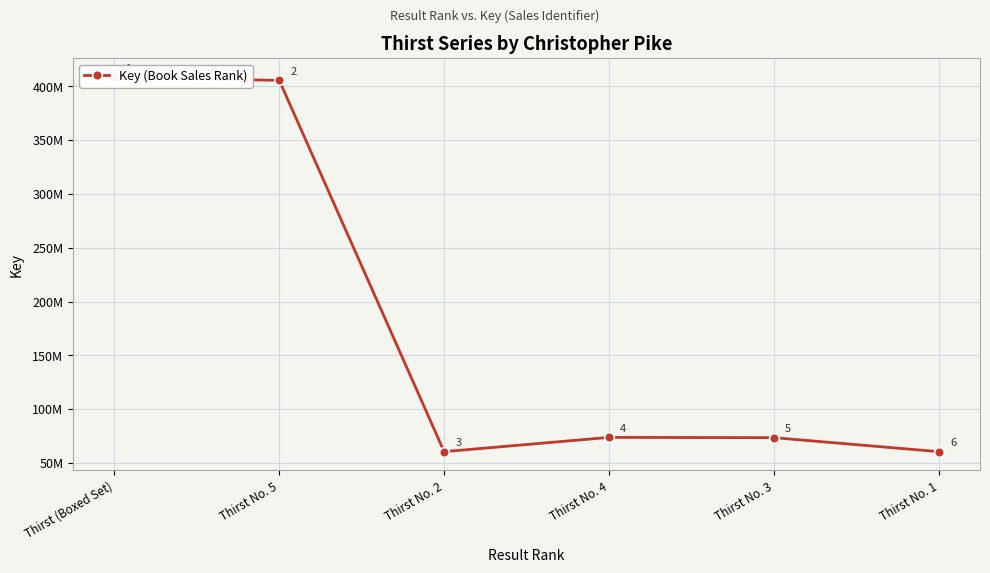

What is the label of the 5th point from the left?

Thirst No. 3